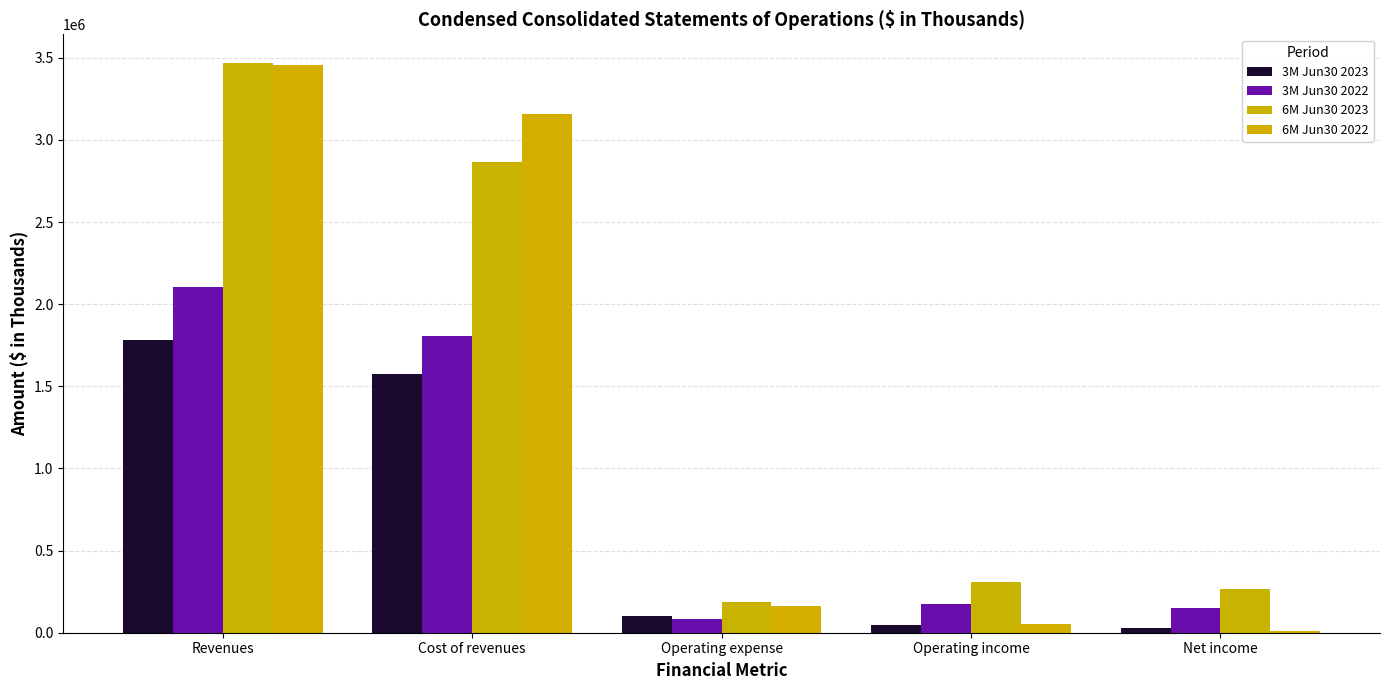

At which category does the chart reach its peak across all series?

Revenues